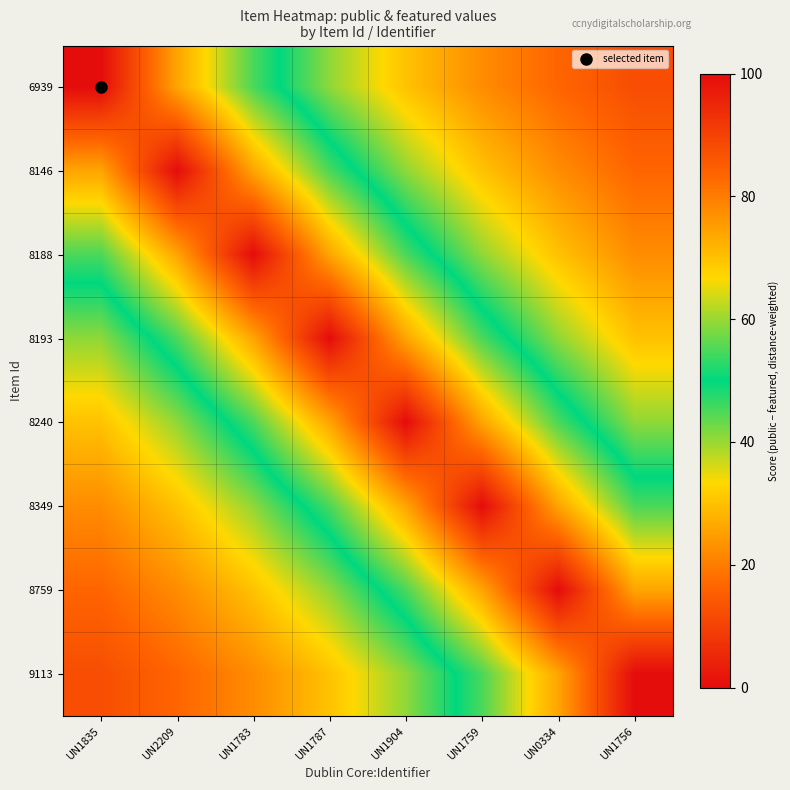

Which has a higher value, UN0334 or UN1759?

UN1759